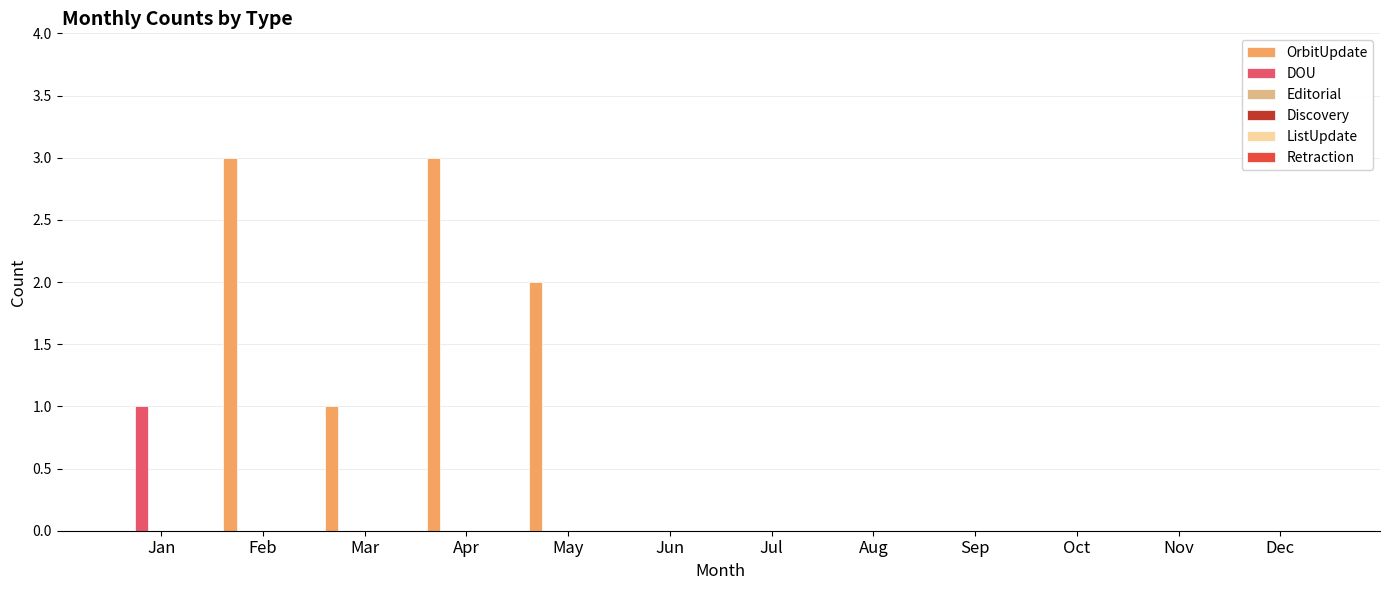

Which series has the largest total across all categories?

OrbitUpdate